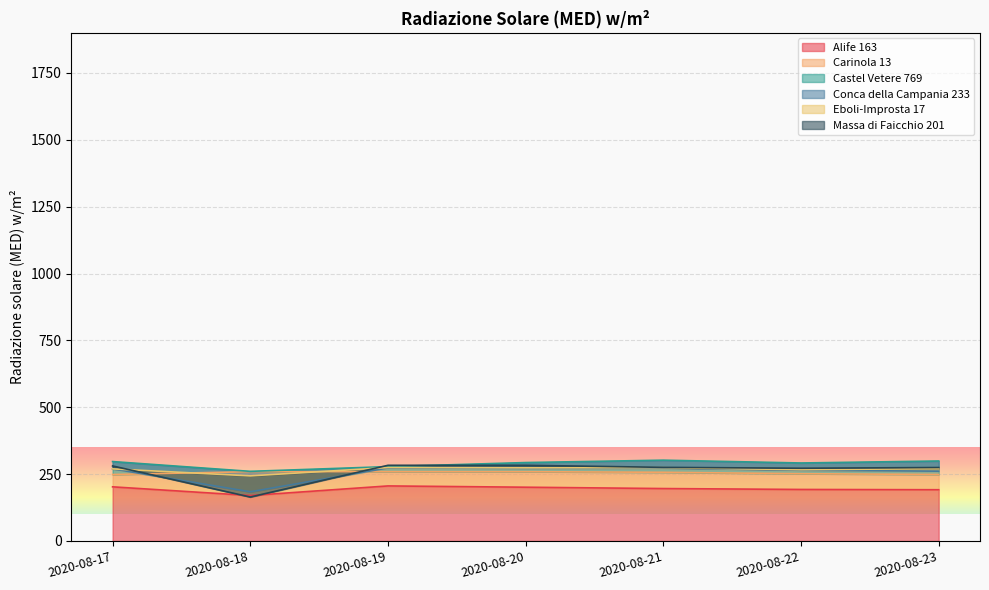

True or false: Castel Vetere 769 and Eboli-Improsta 17 cross at least once.

False